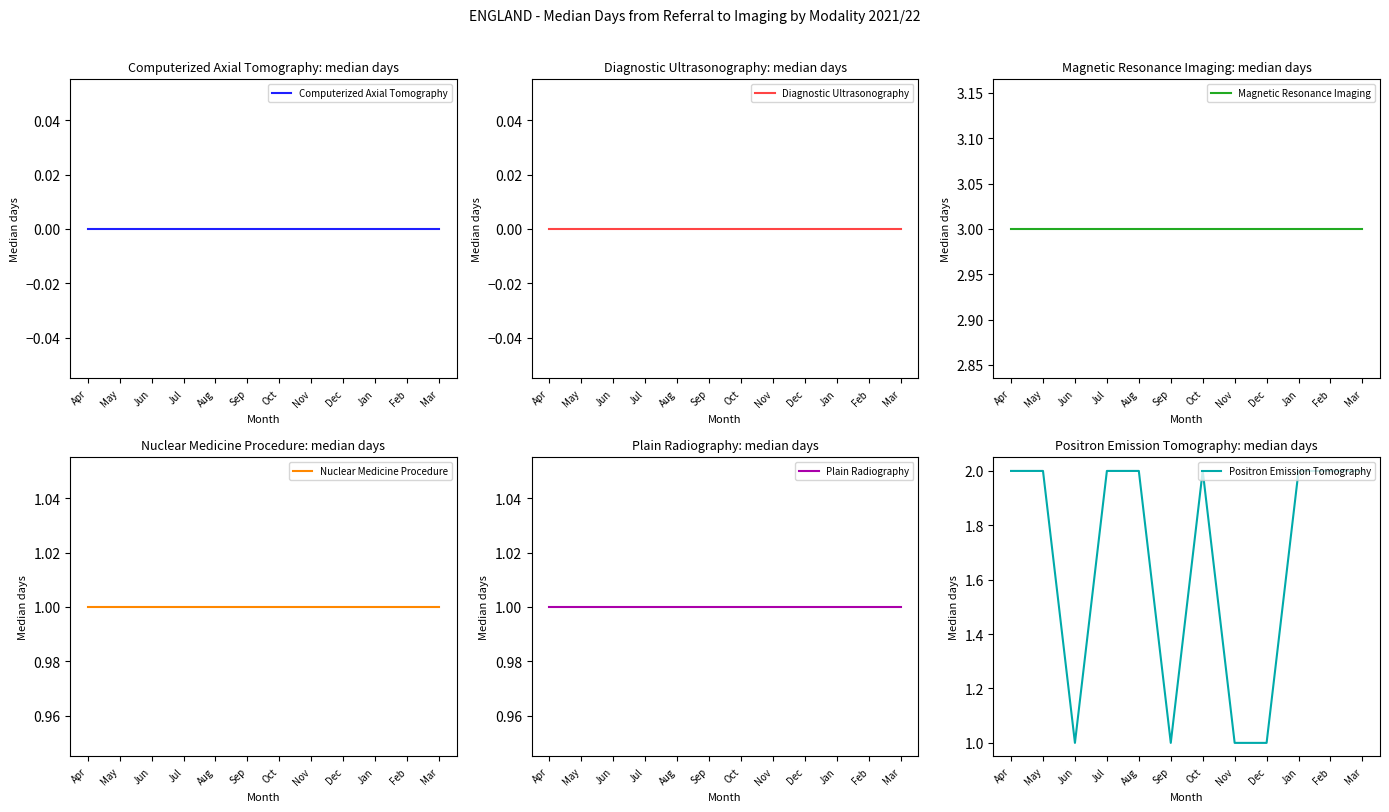

Reading left to right, transcribe all the data shown in this chart.

Computerized Axial Tomography: 0	0	0	0	0	0	0	0	0	0	0	0
Diagnostic Ultrasonography: 0	0	0	0	0	0	0	0	0	0	0	0
Magnetic Resonance Imaging: 3	3	3	3	3	3	3	3	3	3	3	3
Nuclear Medicine Procedure: 1	1	1	1	1	1	1	1	1	1	1	1
Plain Radiography: 1	1	1	1	1	1	1	1	1	1	1	1
Positron Emission Tomography: 2	2	1	2	2	1	2	1	1	2	2	2